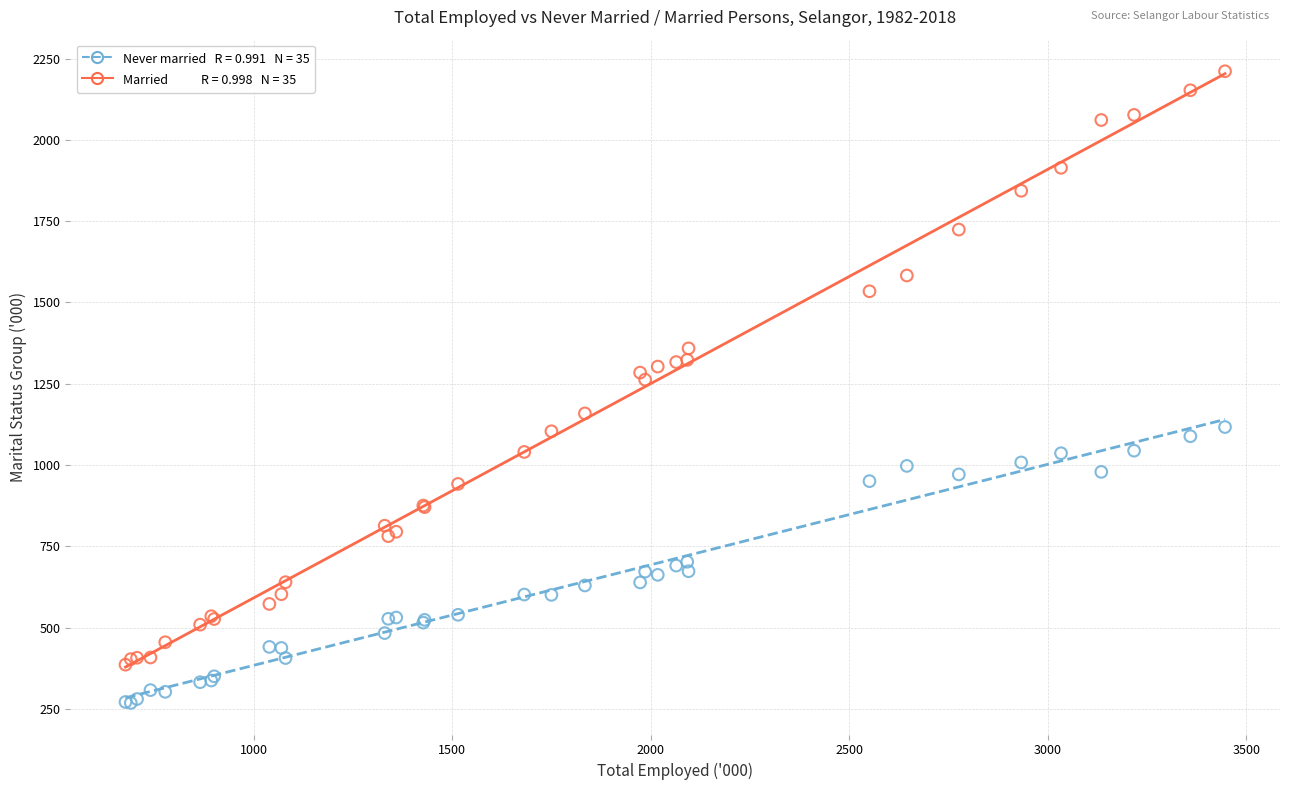

Across all series, what Y value is closest to 1239?

1262.7